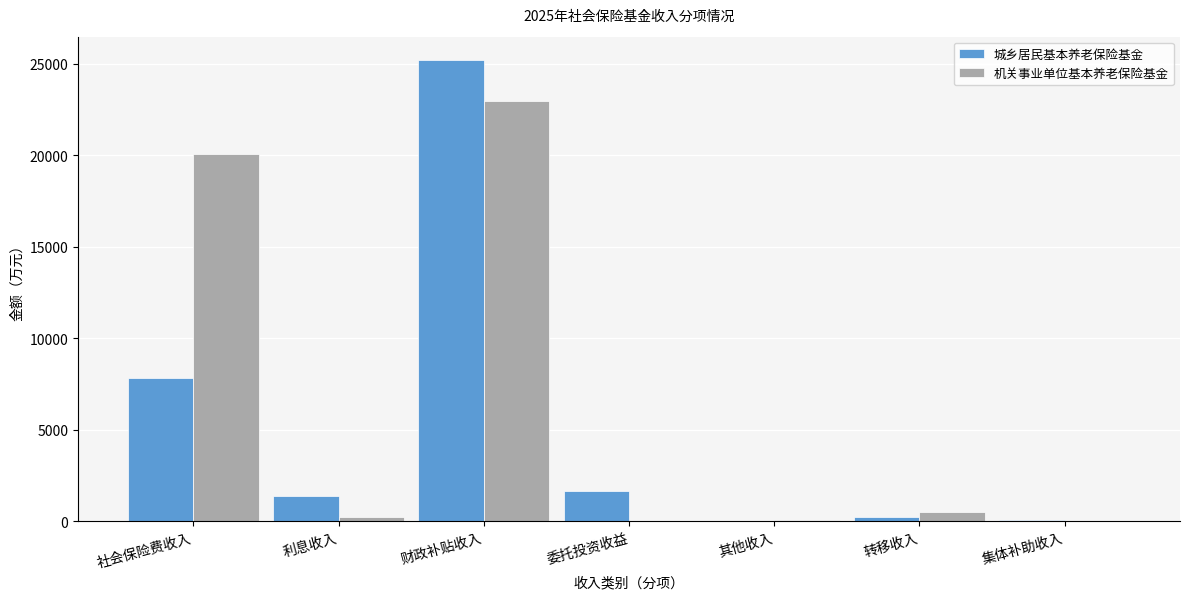

What is the sum of all 城乡居民基本养老保险基金 values?

36306.5